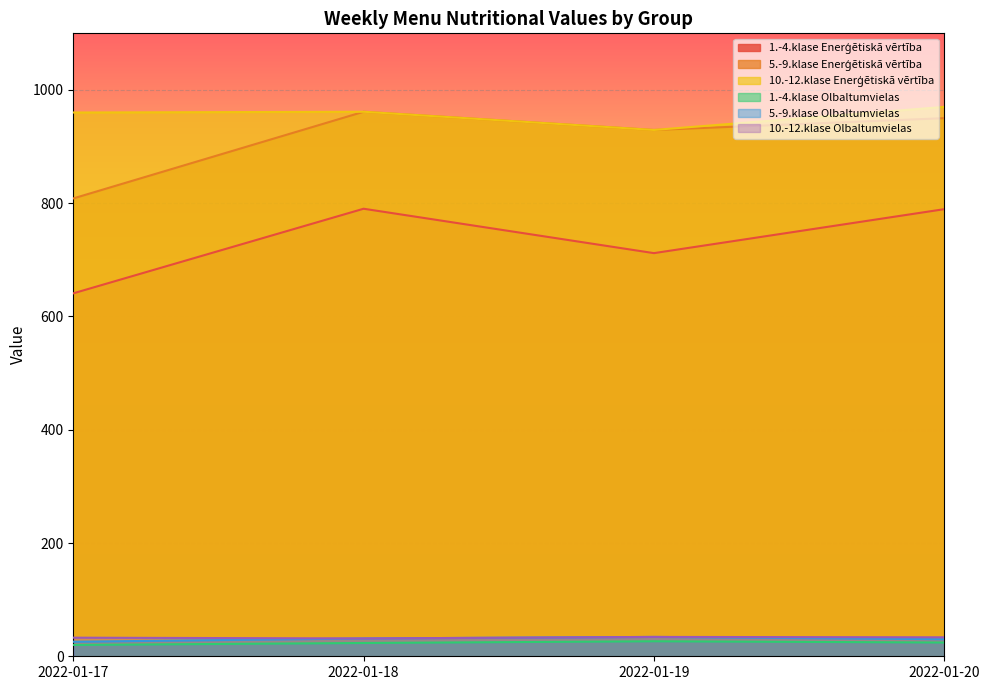

The 10.-12.klase Enerģētiskā vērtība series shows 1378.3 at 2022-01-17. True or false?

False